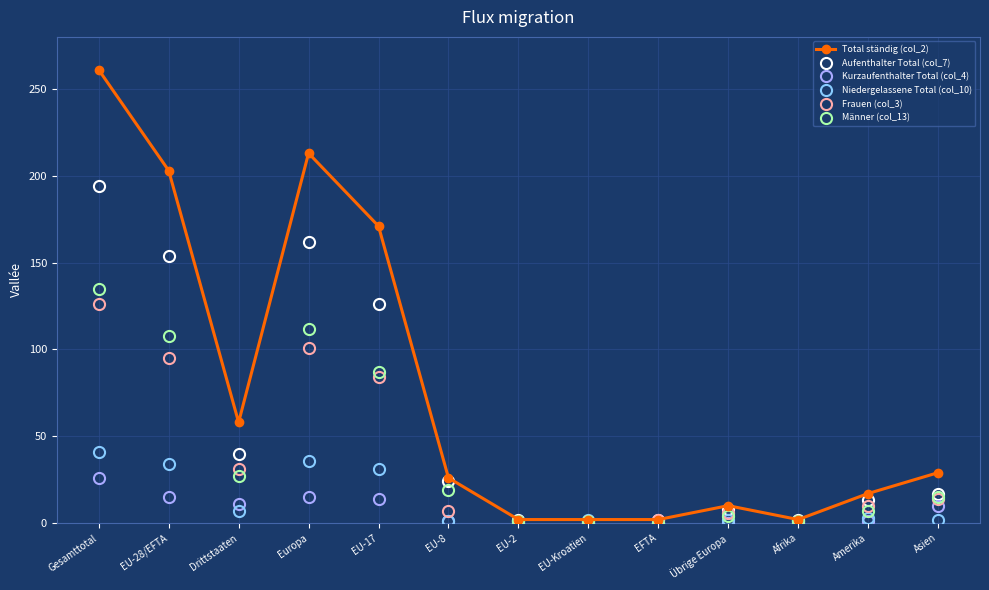

Which category has the highest value across all series?

Gesamttotal